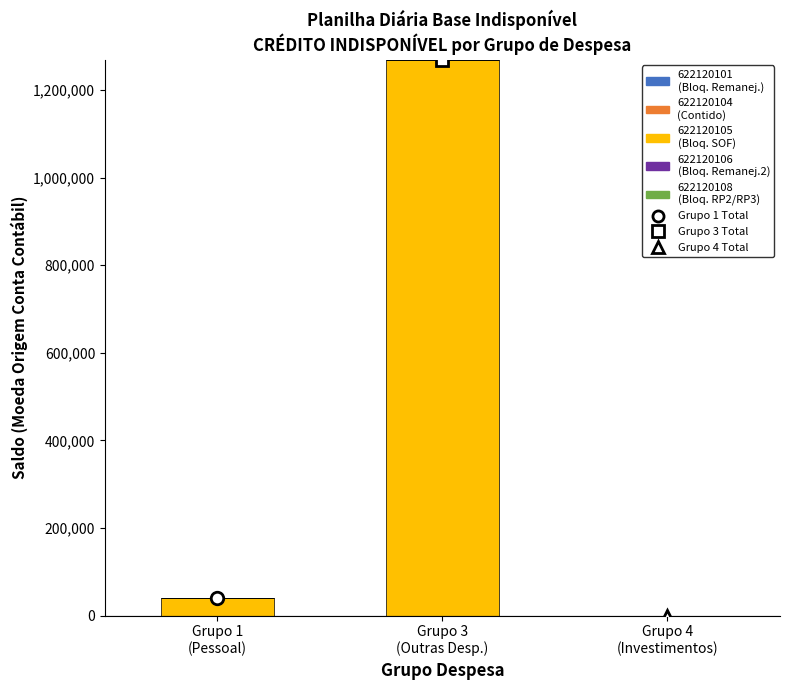

What is the greatest value displayed?

1269053